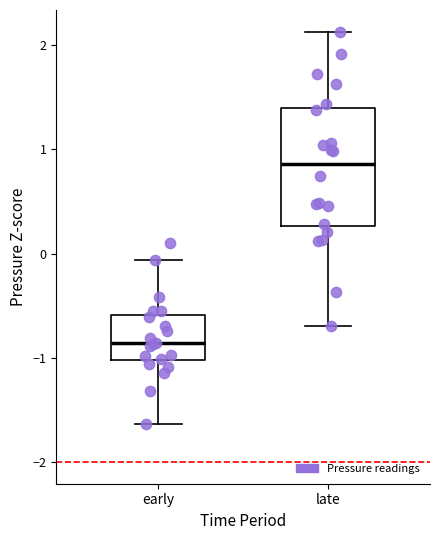

Which box's median line is the lowest?

early